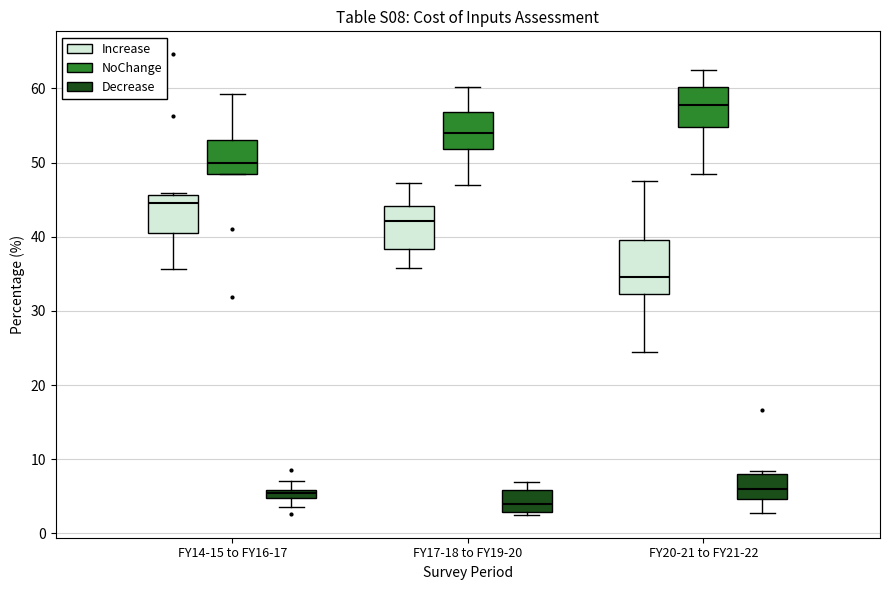

Comparing the boxes themselves (not the whiskers), which one is the tallest?

FY20-21 to FY21-22 (Increase)